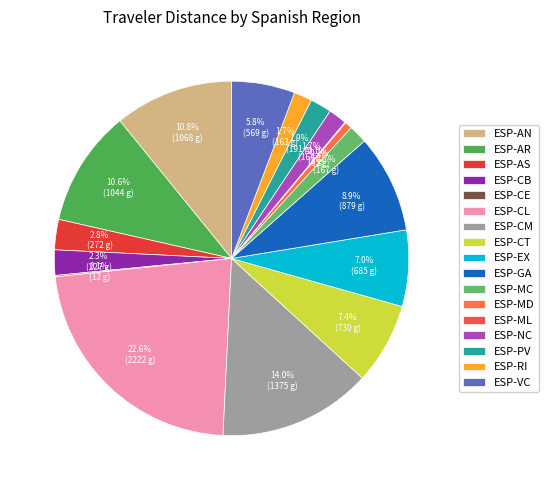

Count the number of slices in the pie.

17